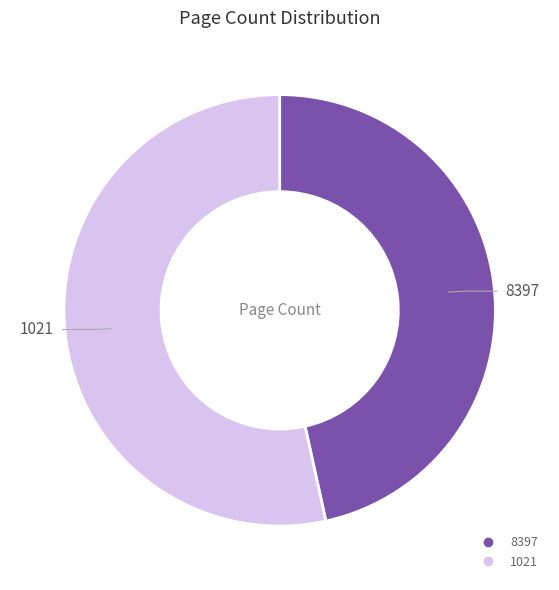

To the nearest percent, what is the difference between the largest and smallest slice percentages?

7%